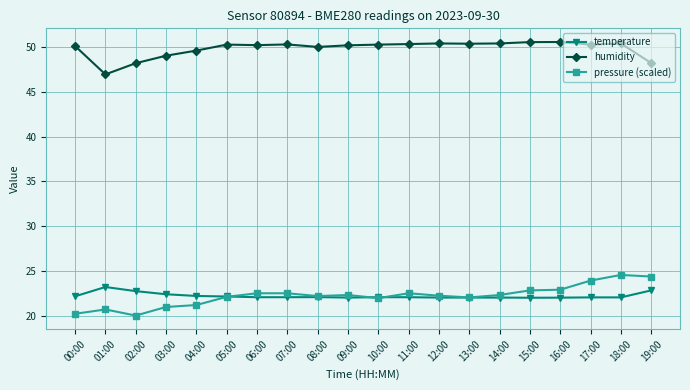

The value of pressure (scaled) at 05:00 is 10.6. True or false?

False